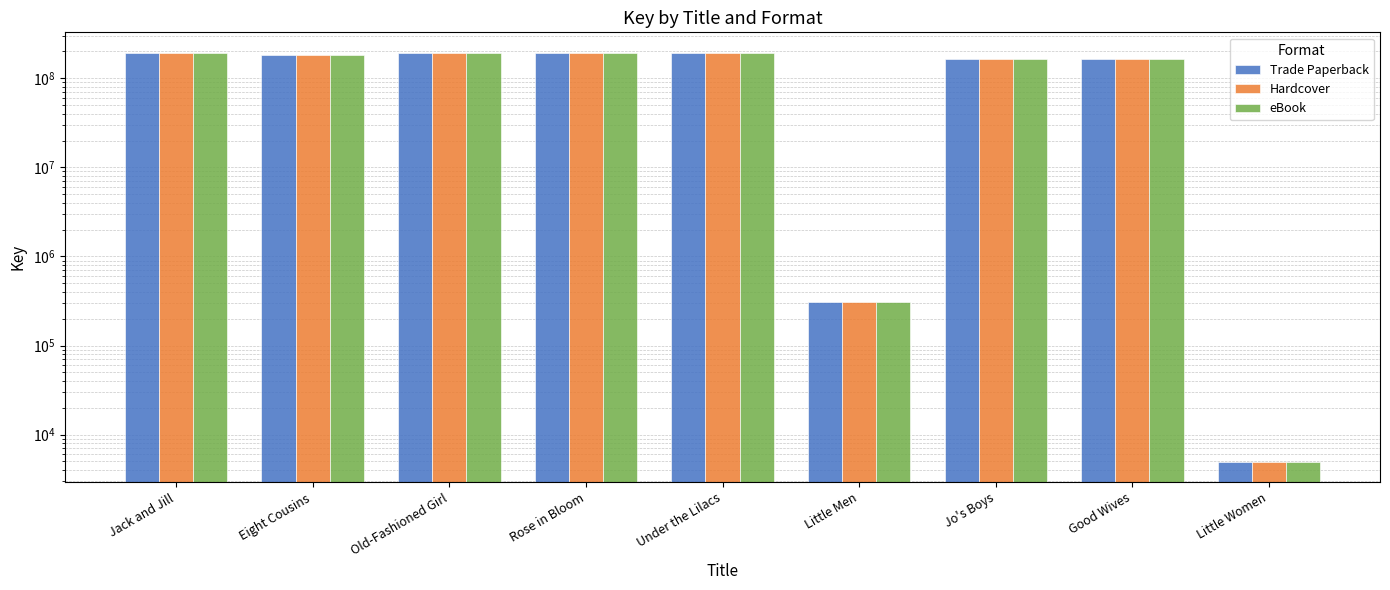

Which category has the highest value across all series?

Rose in Bloom